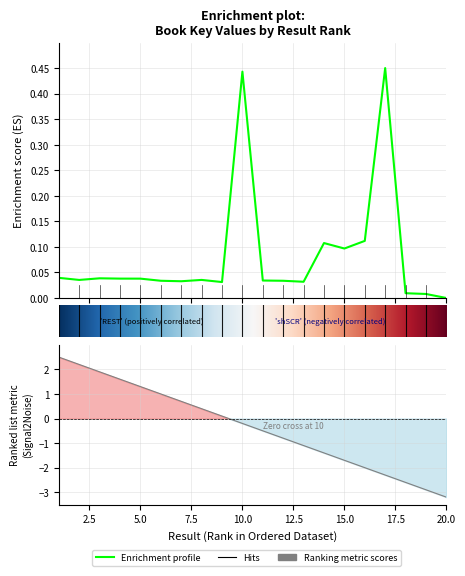

Reading left to right, what are all the values shown in this chart?

1=0.0	2=0.0	3=0.0	4=0.0	5=0.0	6=0.0	7=0.0	8=0.0	9=0.0	10=0.4	11=0.0	12=0.0	13=0.0	14=0.1	15=0.1	16=0.1	17=0.5	18=0.0	19=0.0	20=0.0